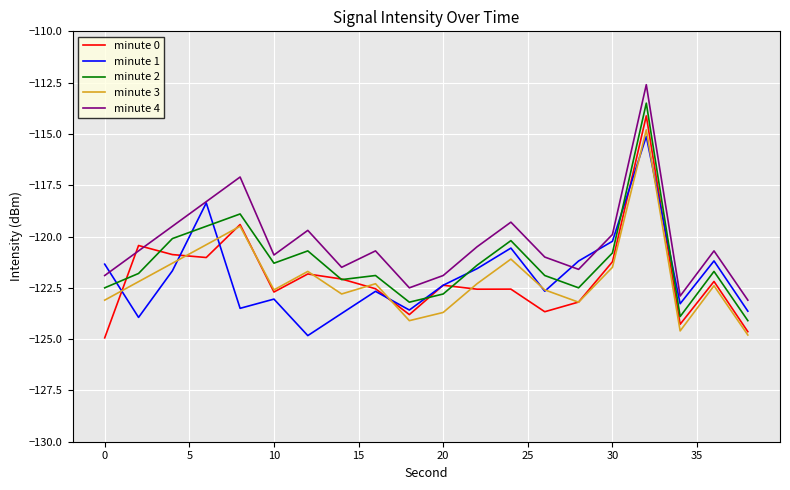

What is the highest value of the minute 0 series?

-114.1